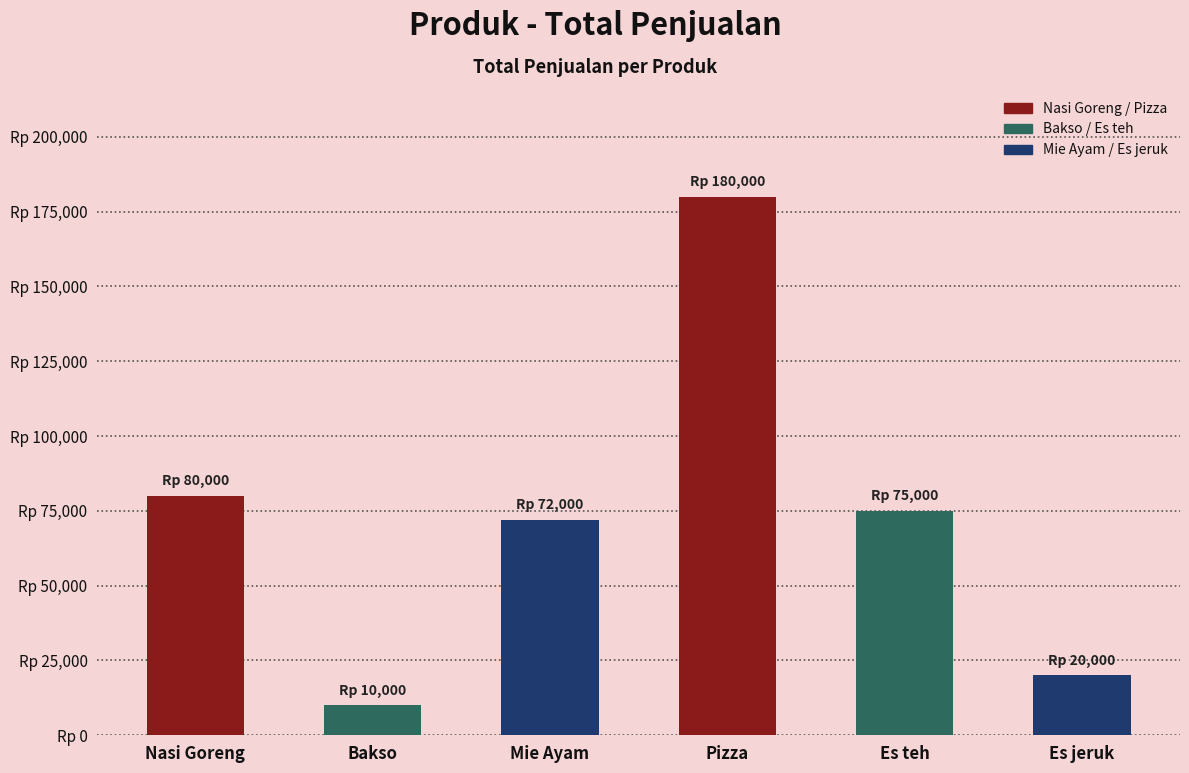

What is the label of the 1st bar from the right?

Es jeruk